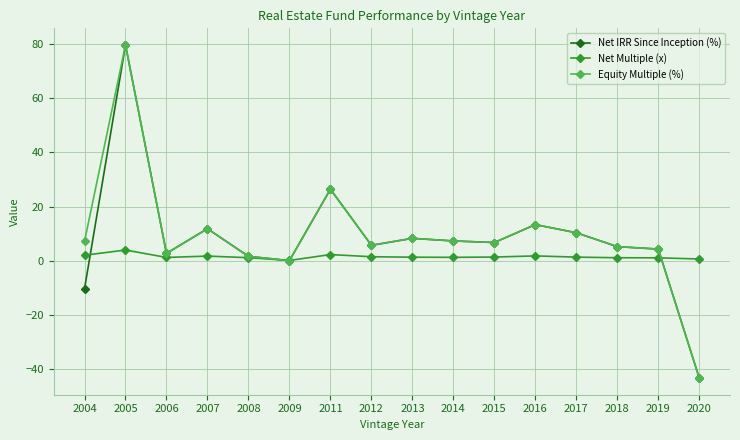

At which category is the sum across all series the highest?

2005